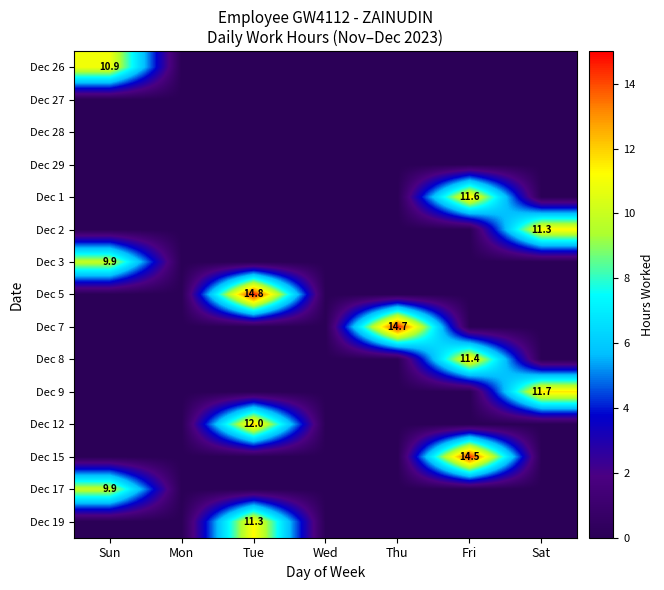

The Dec 1 series shows 15.7 at Fri. True or false?

False